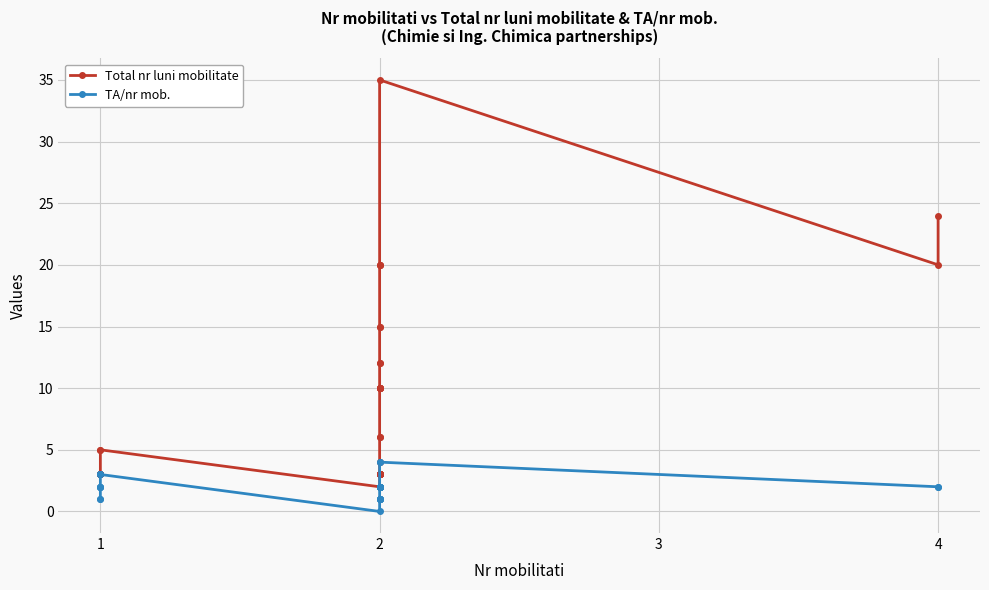

Reading left to right, transcribe all the data shown in this chart.

Total nr luni mobilitate: 3	3	3	3	3	3	3	3	5	5	2	3	3	3	3	3	3	3	3	3	3	4	6	6	10	10	10	10	10	10	12	12	15	15	20	20	20	35	20	24
TA/nr mob.: 1	1	2	2	2	2	3	3	3	3	0	1	1	1	1	1	1	2	2	2	2	2	2	2	2	2	2	2	2	2	2	2	2	2	2	2	4	4	2	2